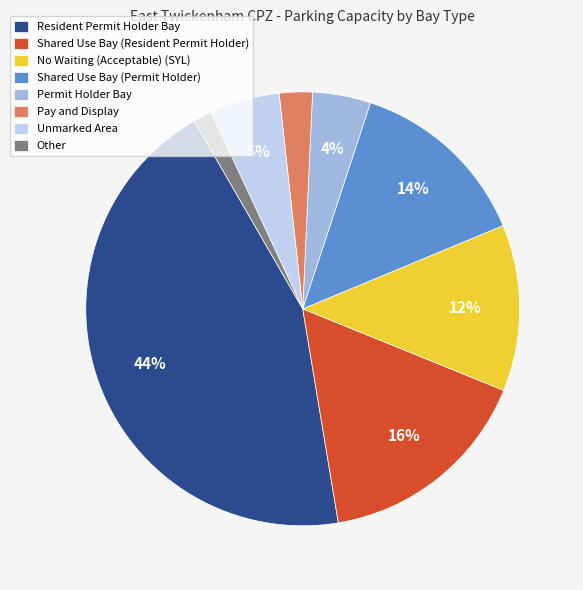

To the nearest percent, what is the difference between the No Waiting (Acceptable) (SYL) and Other slice percentages?

11%